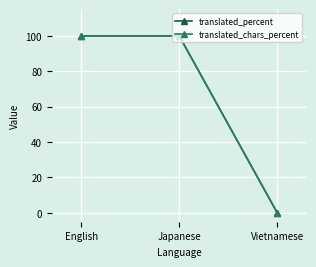

What is the difference between the translated_percent values at Vietnamese and English?

100